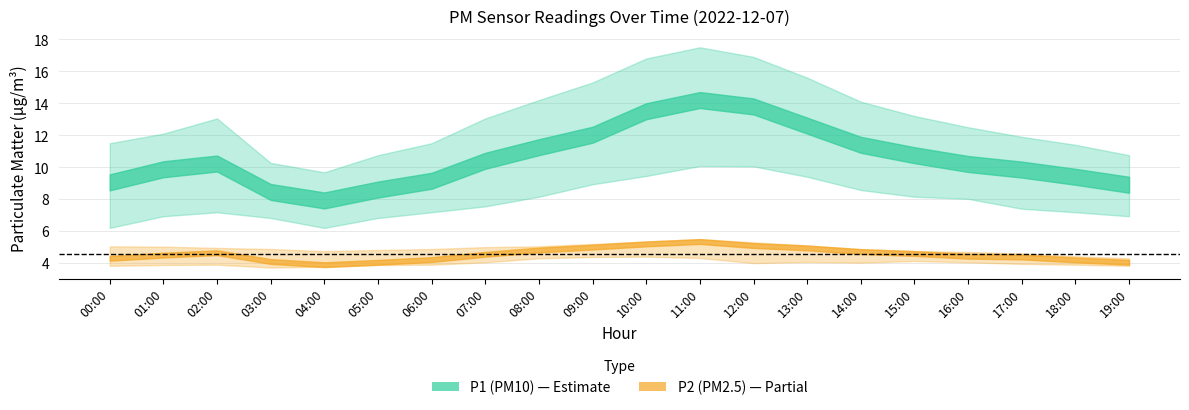

What is the label of the 11th point from the left?

10:00